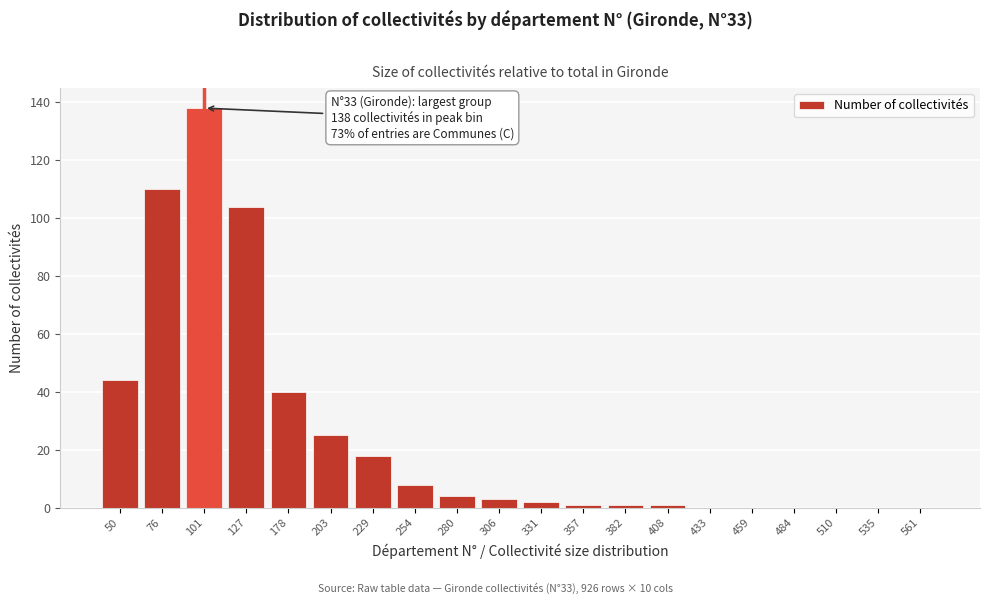

Reading left to right, list all the values displayed in this chart.

50=44	76=110	101=138	127=104	178=40	203=25	229=18	254=8	280=4	306=3	331=2	357=1	382=1	408=1	433=0	459=0	484=0	510=0	535=0	561=0